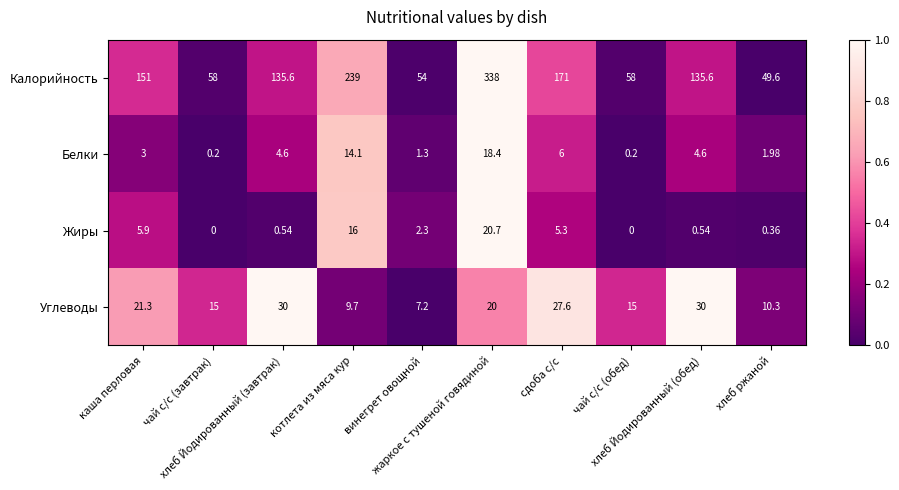

At винегрет овощной, list the series in order from largest to smallest.

Калорийность, Углеводы, Жиры, Белки